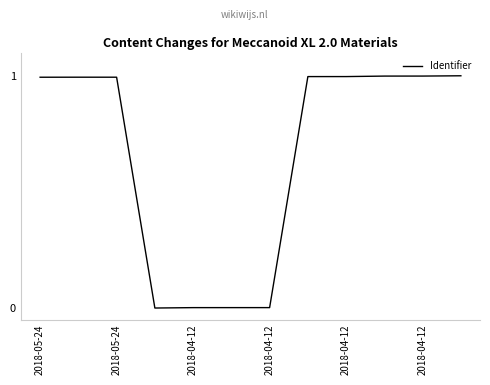

What is the difference between the maximum and minimum values?

1.0